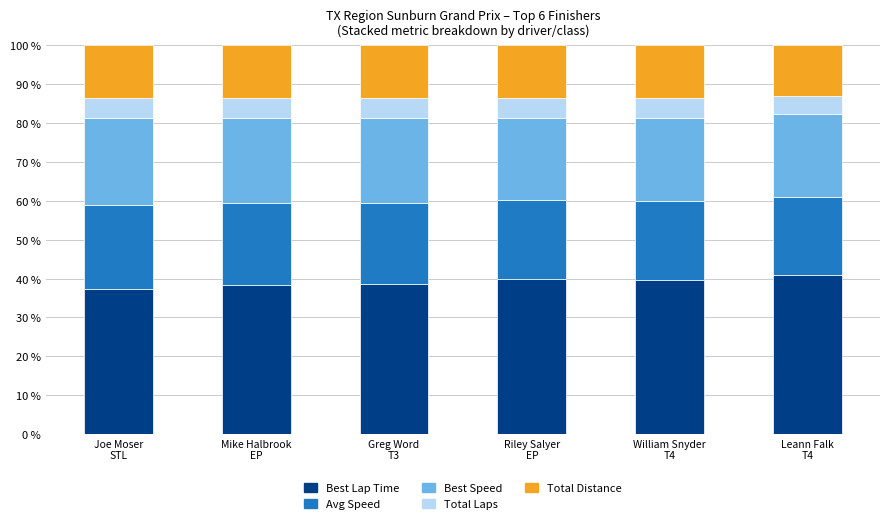

What is the minimum value for Best Lap Time?

37.4